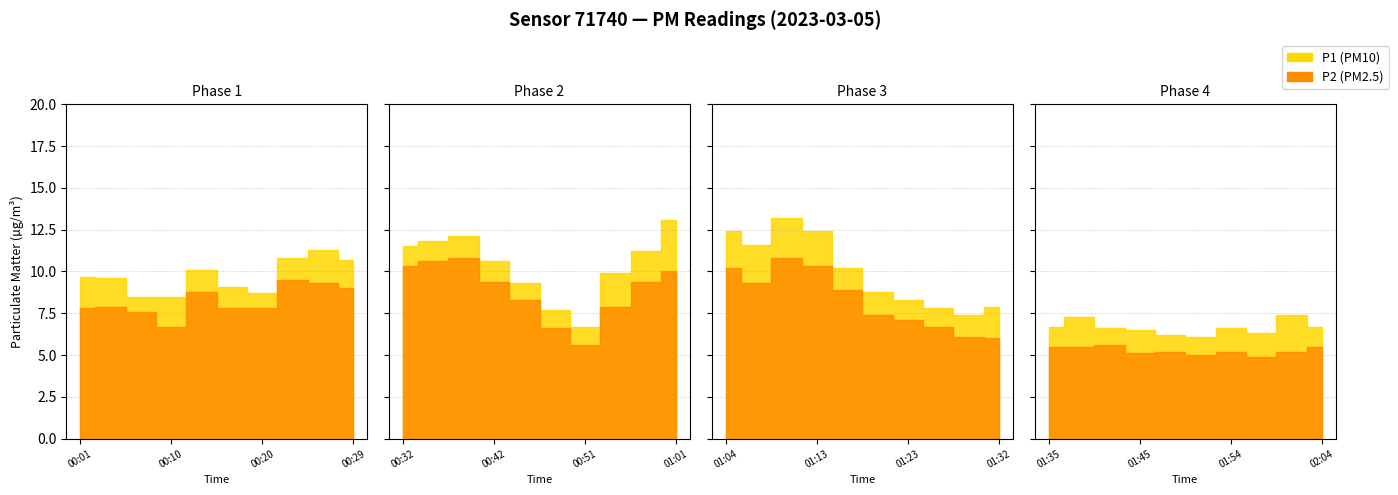

What are all the series names shown in the legend?

P1, P2